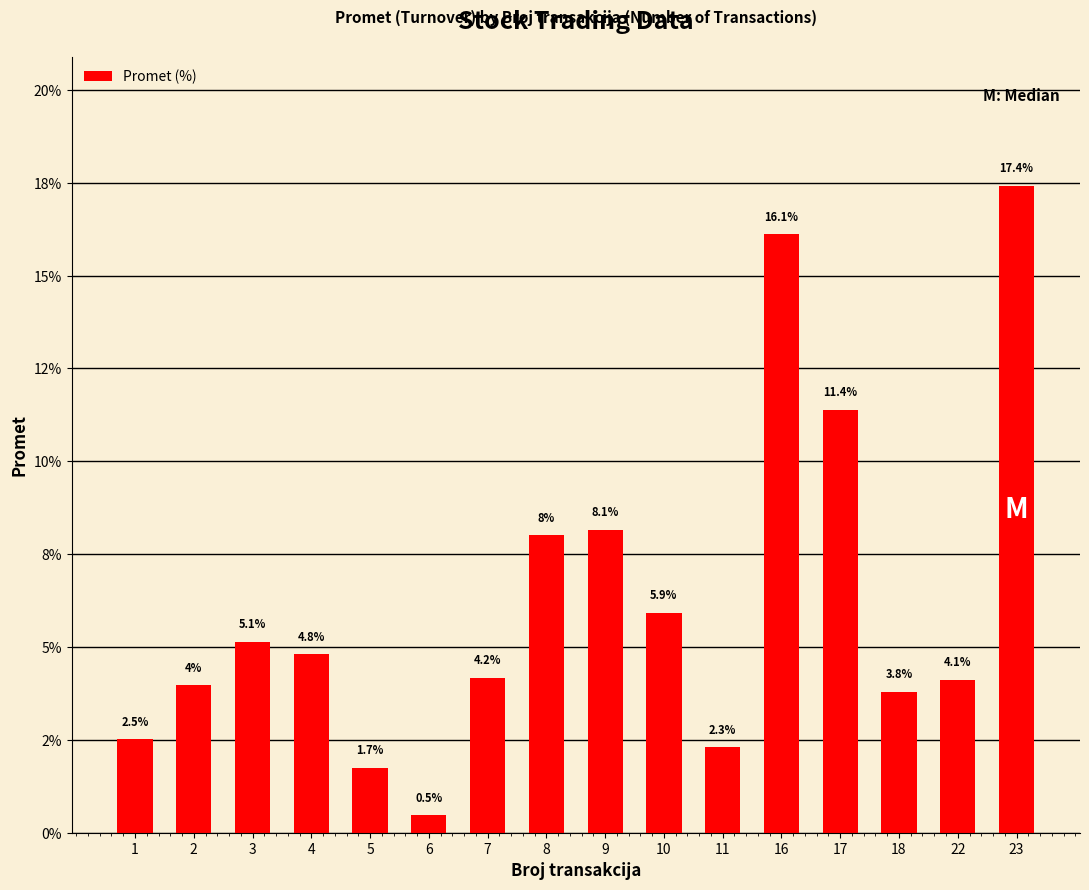

Between 18 and 6, which is larger?

18